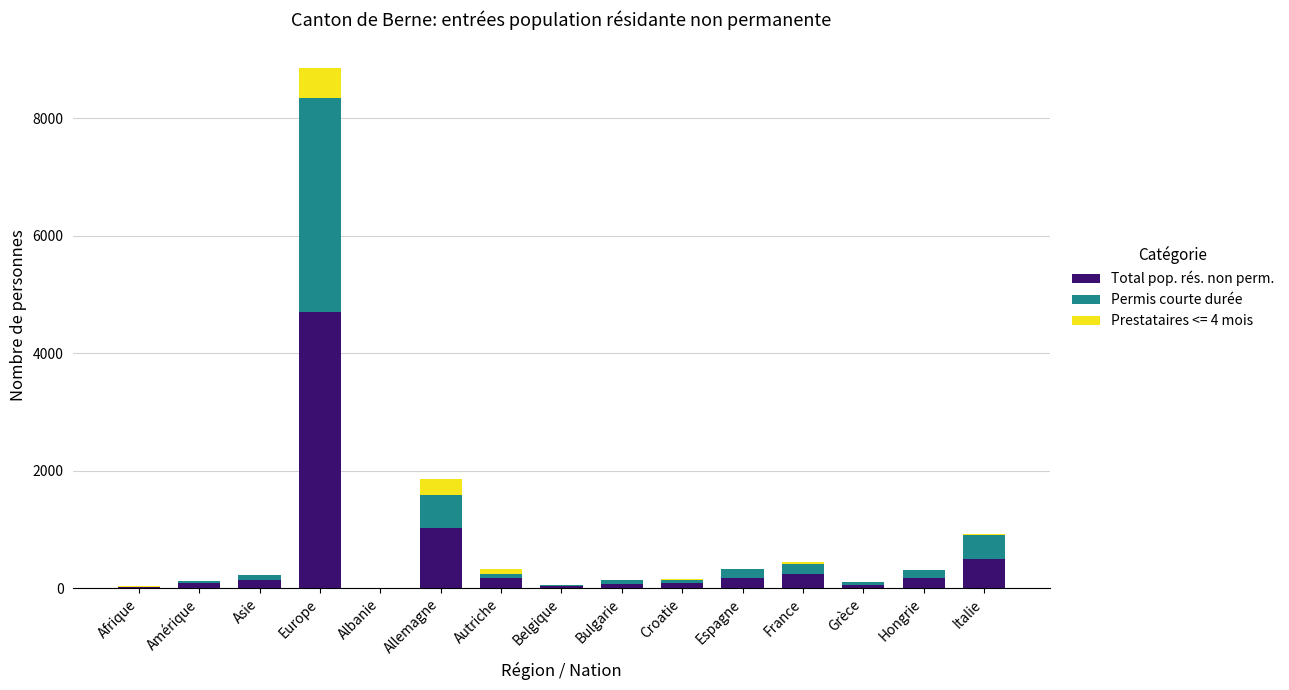

At which category is the sum across all series the highest?

Europe